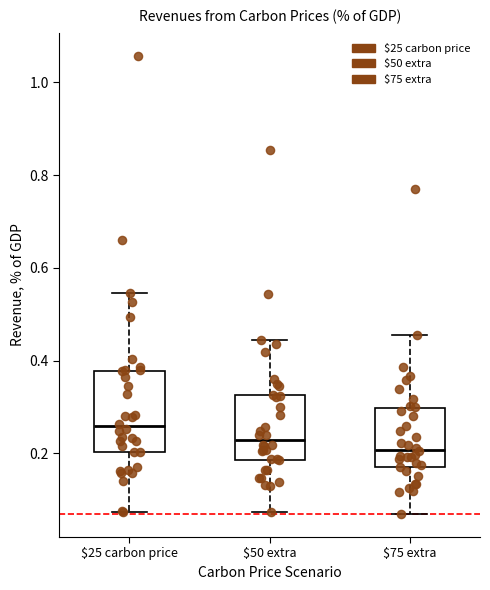

Reading left to right, transcribe this box plot: for each box, give where its median line is, the range the box spans, and where its two whiskers end, as read against the y-axis. The values are not printed on the chart, so give them approximately, as read against the axis.

$25 carbon price: median 0.26, box 0.20 to 0.38, whiskers 0.08 to 0.54
$50 extra: median 0.22, box 0.18 to 0.32, whiskers 0.08 to 0.44
$75 extra: median 0.20, box 0.18 to 0.30, whiskers 0.06 to 0.46